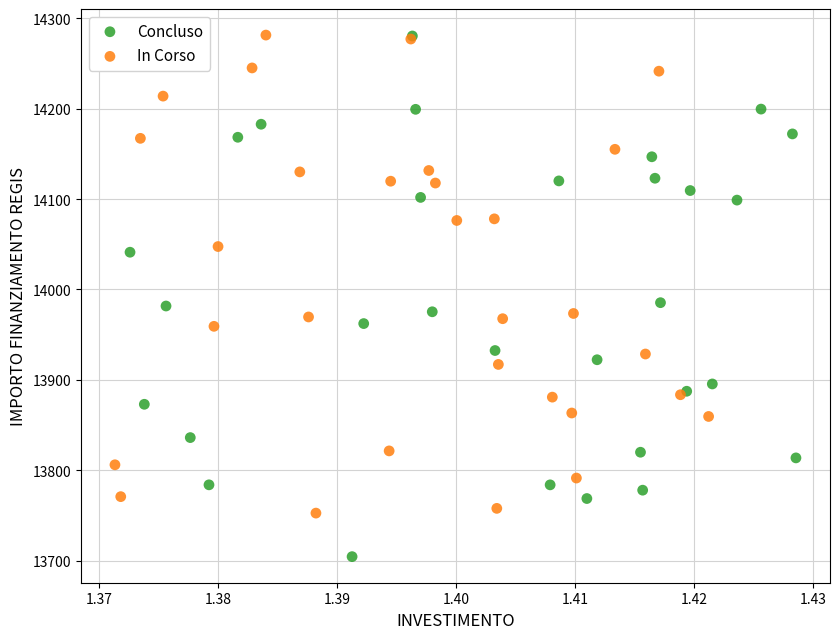

Which series reaches the minimum Y coordinate?

Concluso